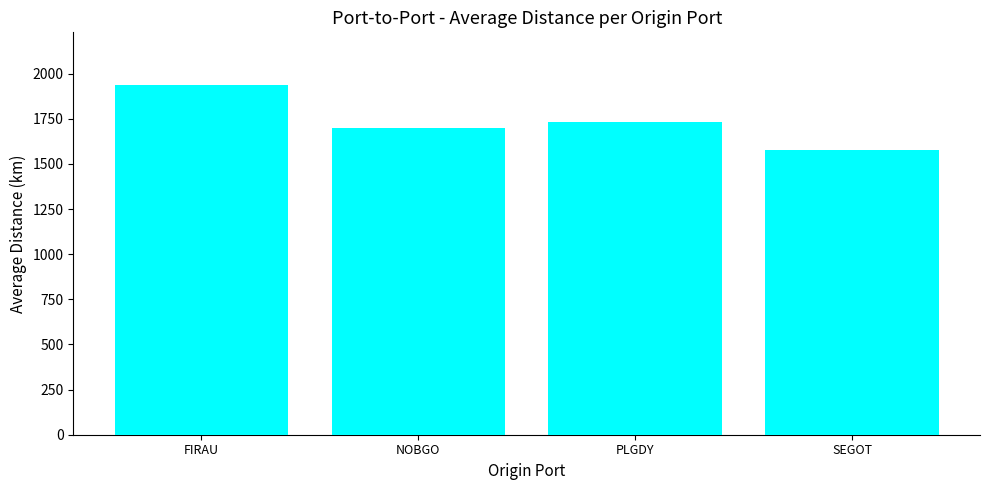

What is the label of the 3rd bar from the left?

PLGDY